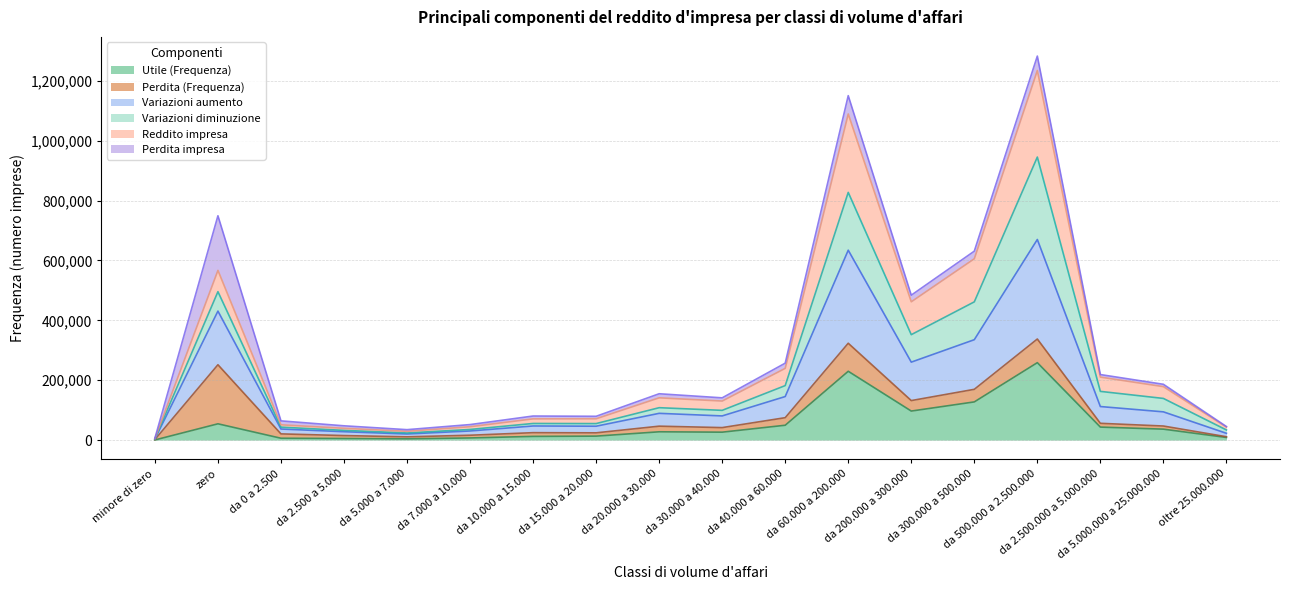

What is the difference between the Utile (Frequenza) values at da 200.000 a 300.000 and da 20.000 a 30.000?

69256